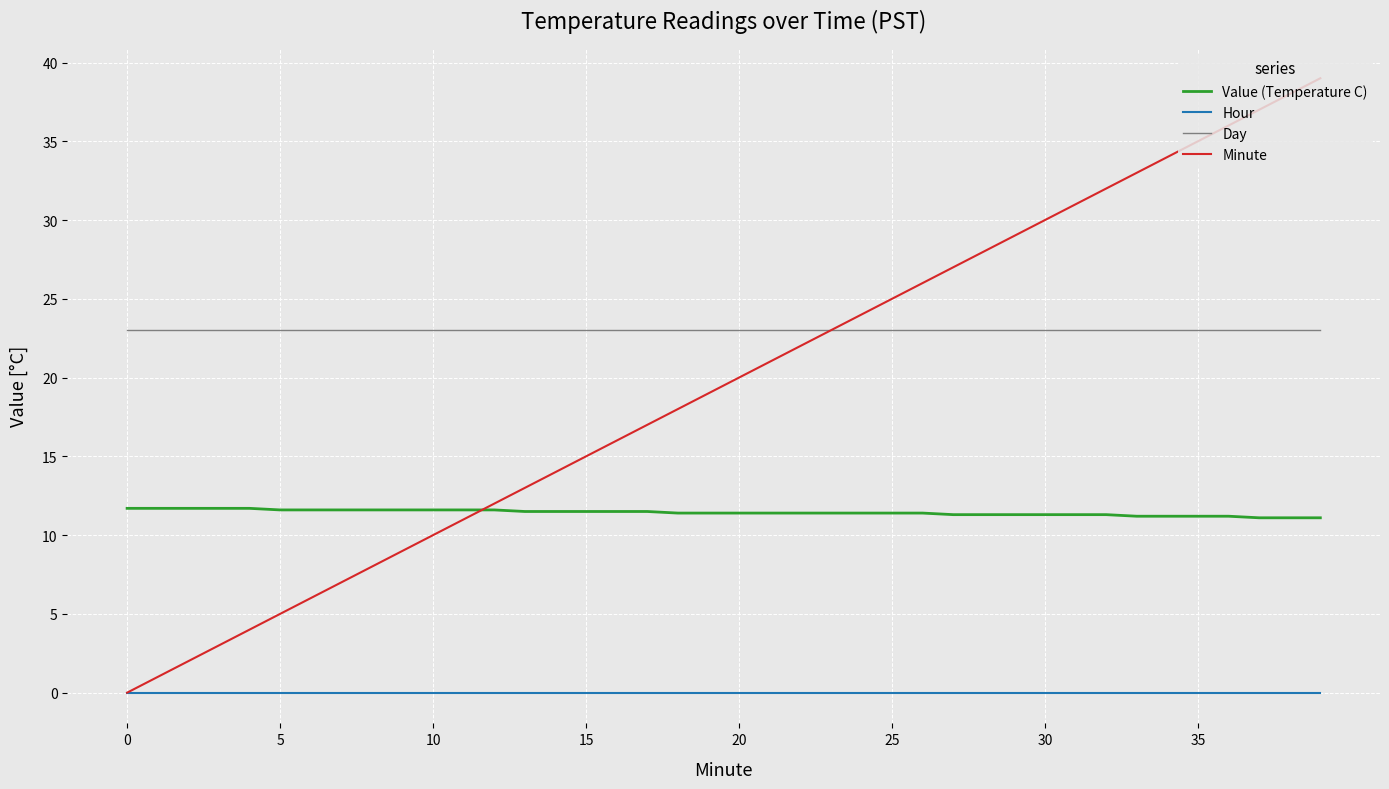

True or false: Value (Temperature C) and Day intersect in this chart.

False